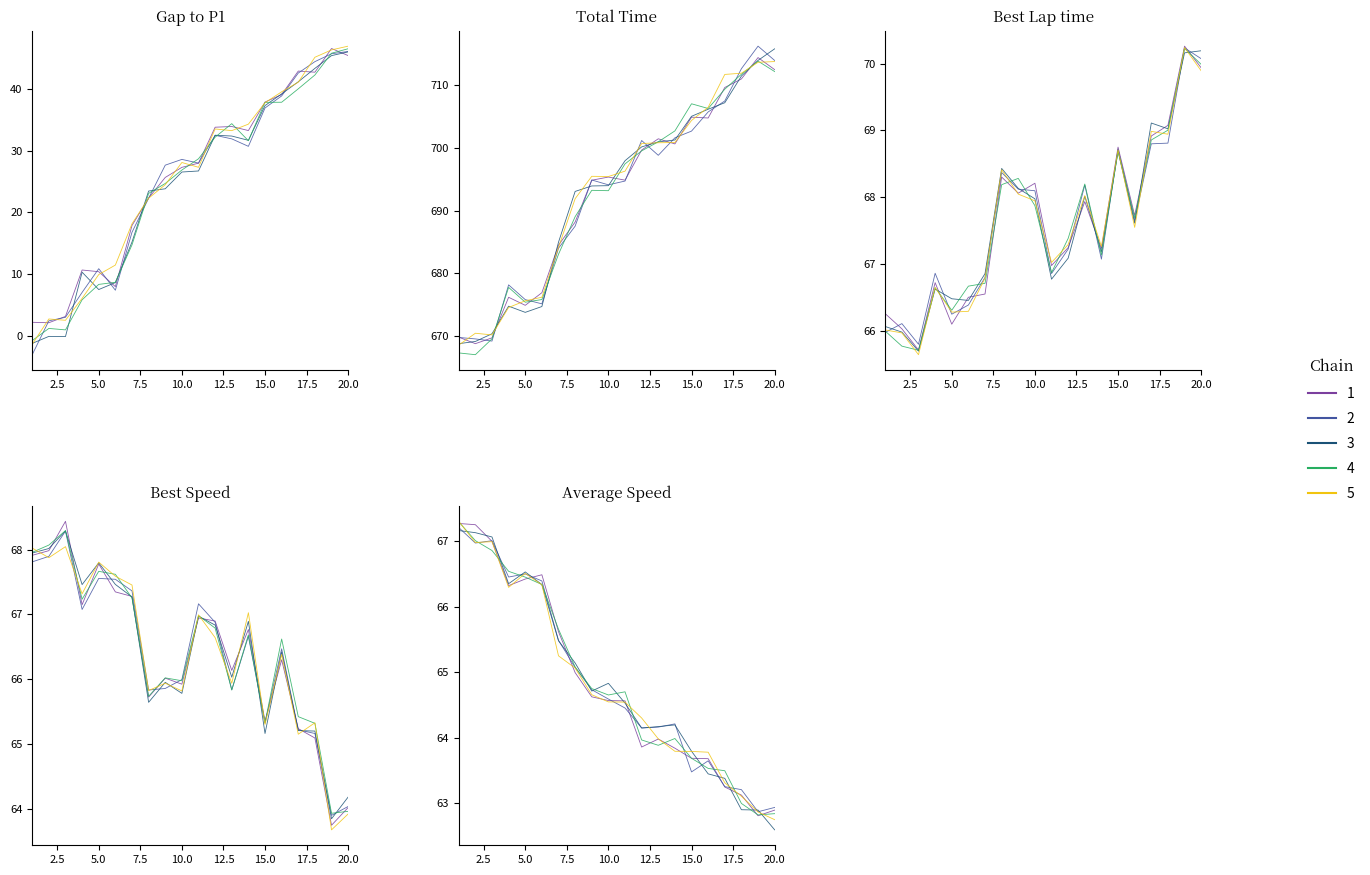

What is the greatest value displayed?

713.7